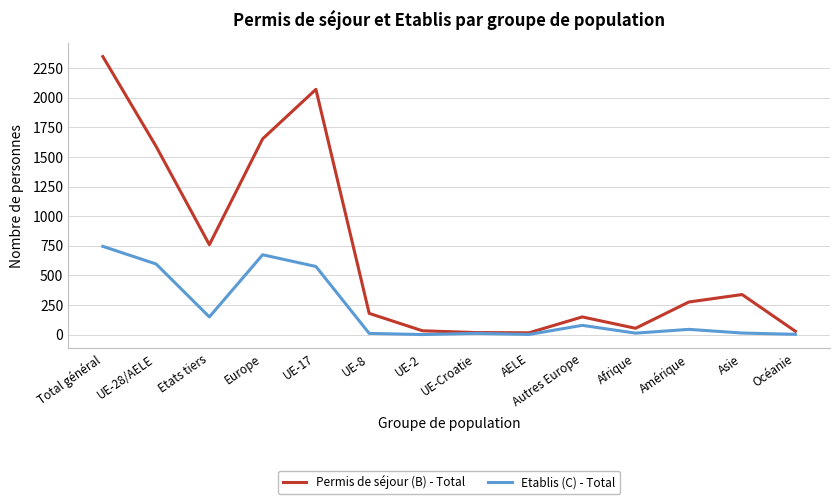

Which series has the widest spread of values?

Permis de séjour (B) - Total